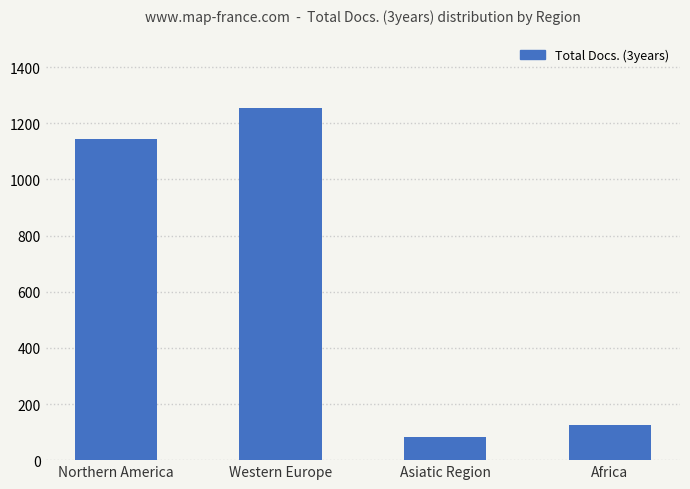

Which label corresponds to the smallest value in the chart?

Asiatic Region